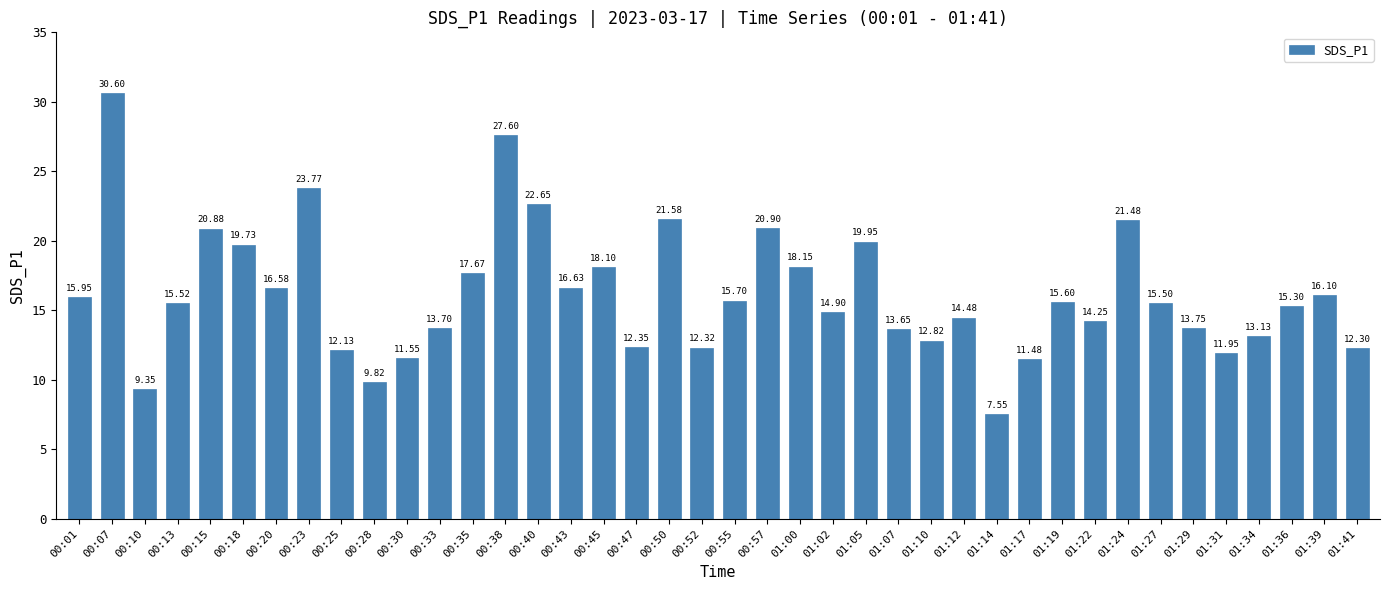

Between 01:22 and 01:31, which is larger?

01:22